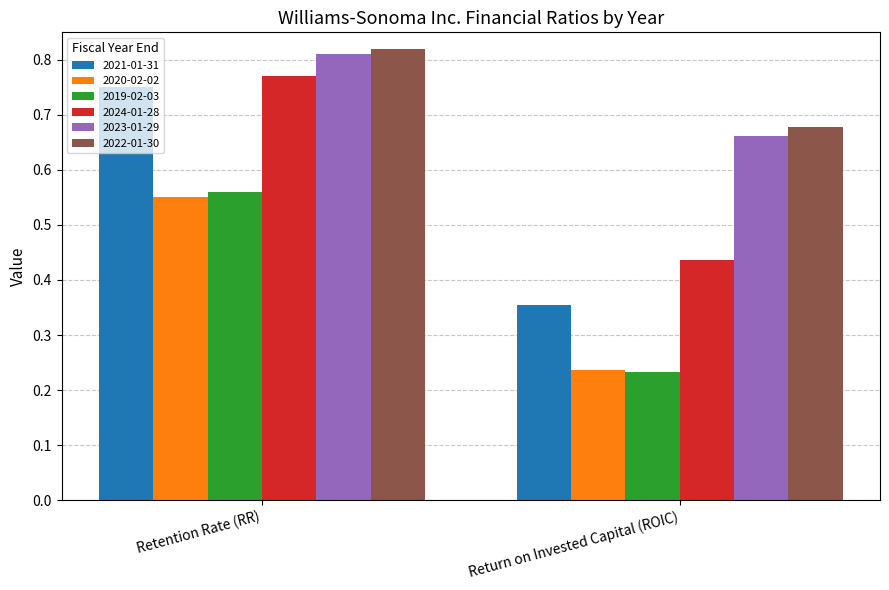

What is the sum of all 2024-01-28 values?

1.2